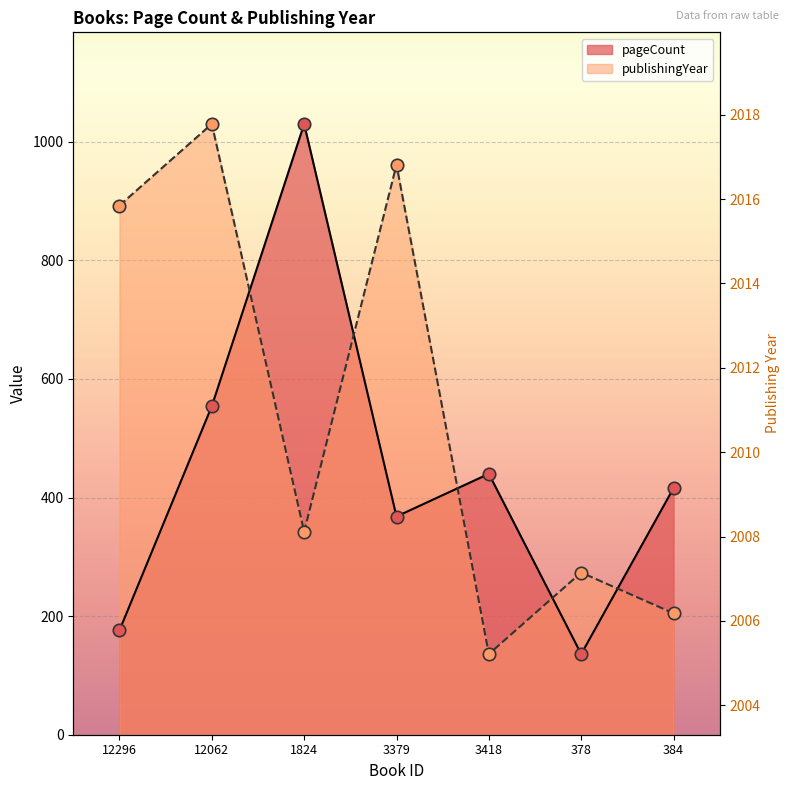

What are all the series names shown in the legend?

pageCount, publishingYear